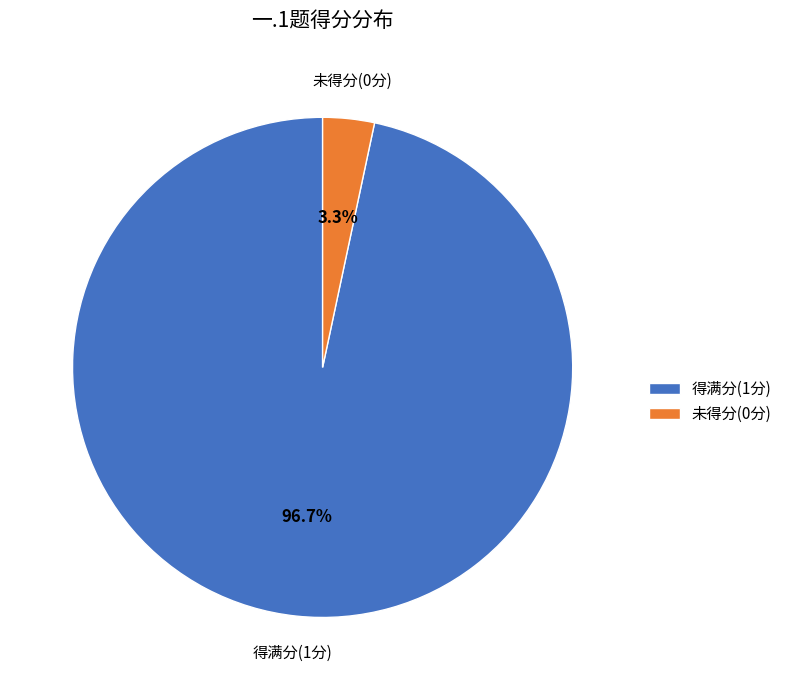

Rank the categories by value from highest to lowest.

得满分(1分), 未得分(0分)